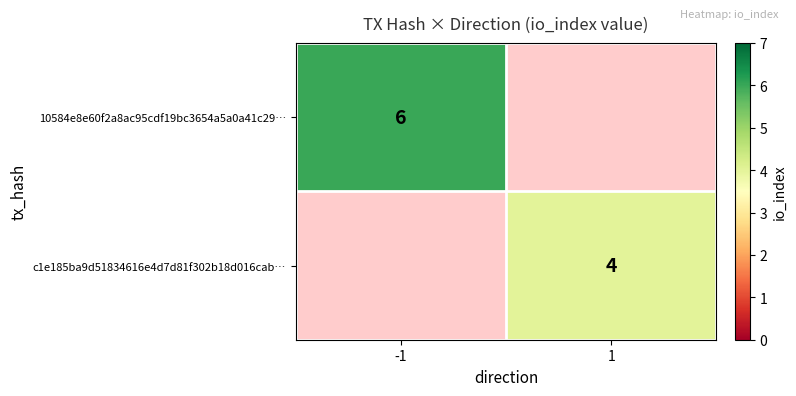

True or false: c1e185ba9d51834616e4d7d81f302b18d016cab… has a value of 3 at 1.

False